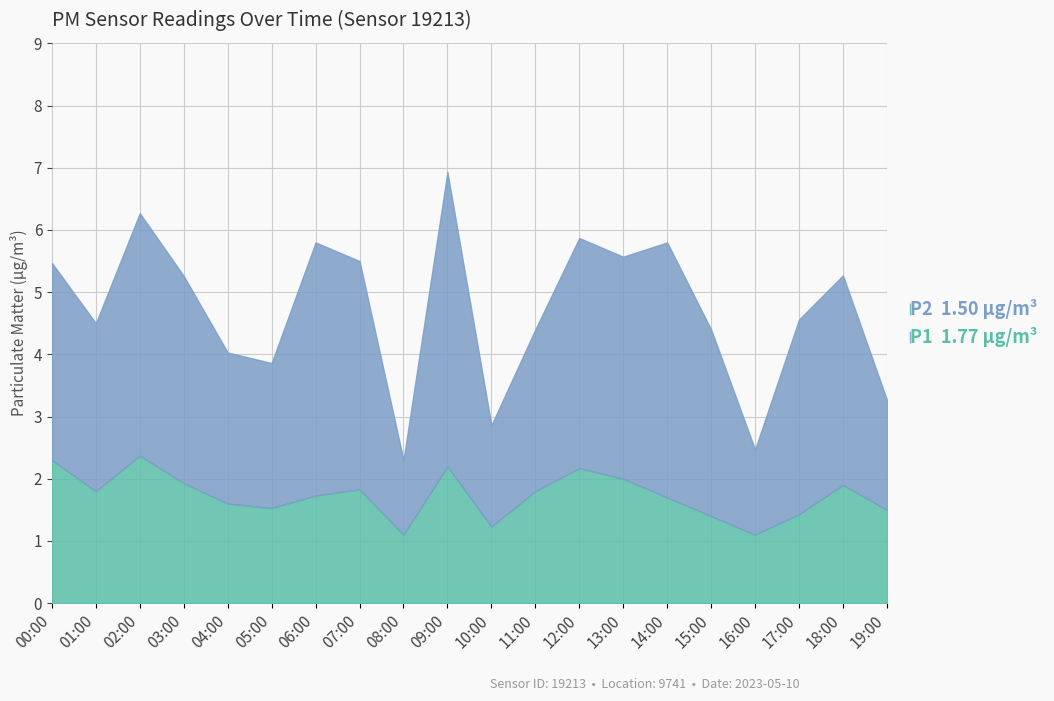

What is the total value across all series at 11:00?

4.4